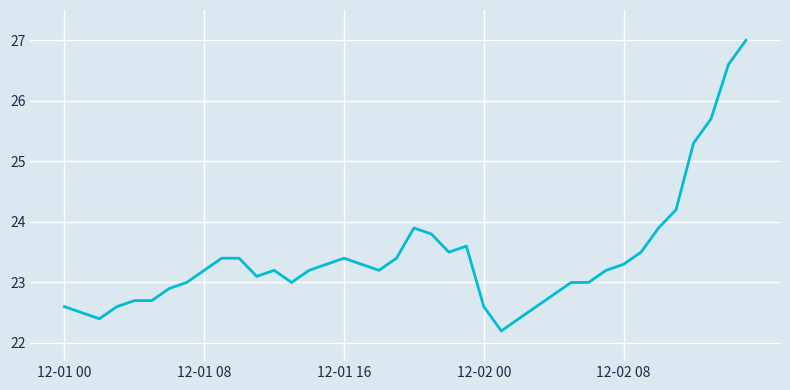

What is the difference between the maximum and minimum values?

4.8